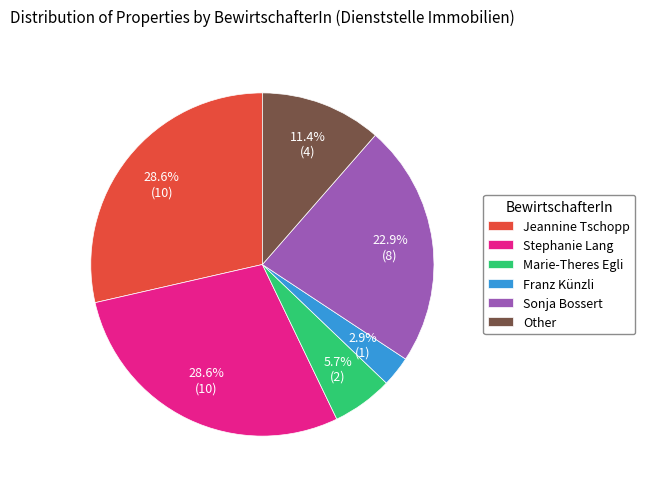

How many segments does this pie chart have?

6